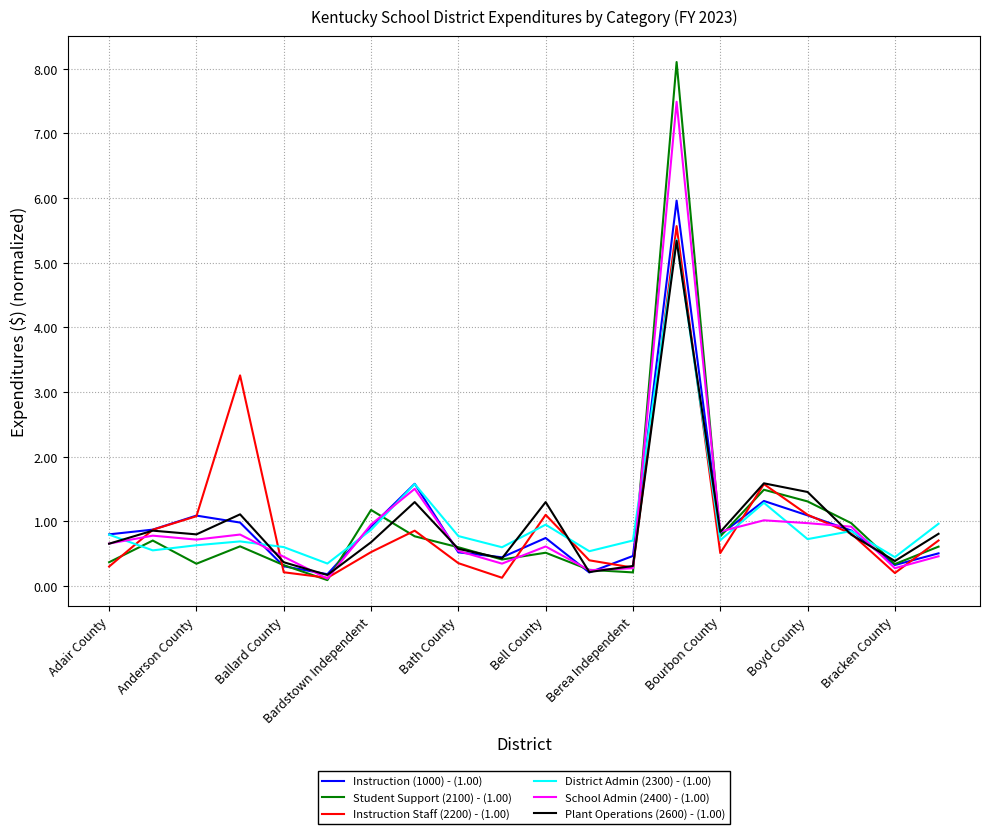

What is the highest value of the Instruction (1000) - (1.00) series?

6.0